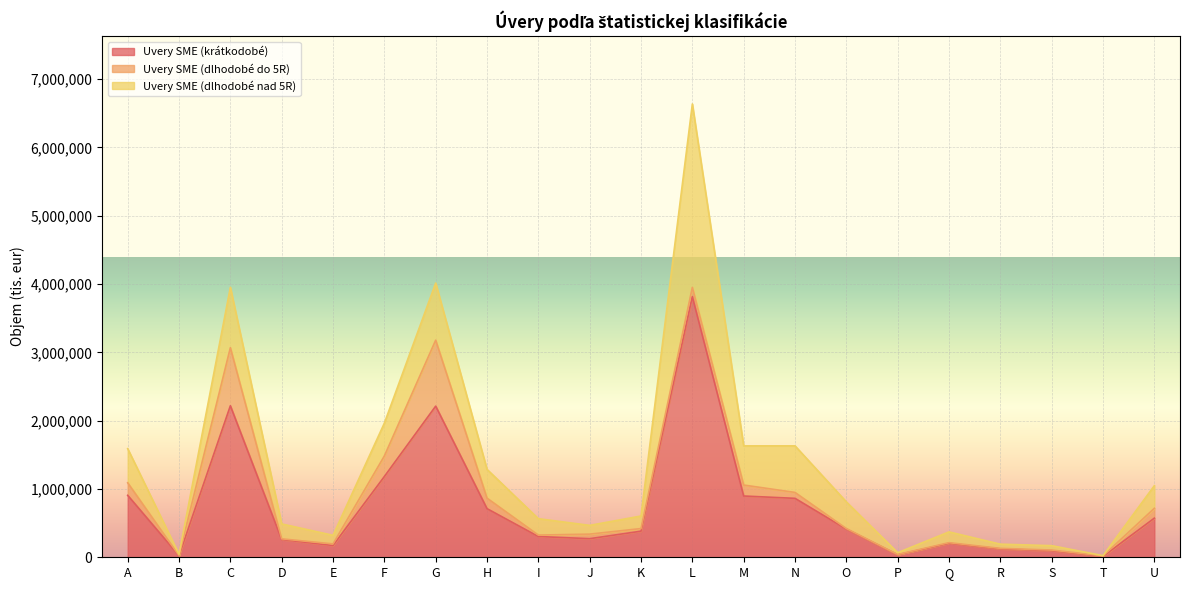

True or false: Uvery SME (dlhodobé nad 5R) and Uvery SME (krátkodobé) intersect in this chart.

False